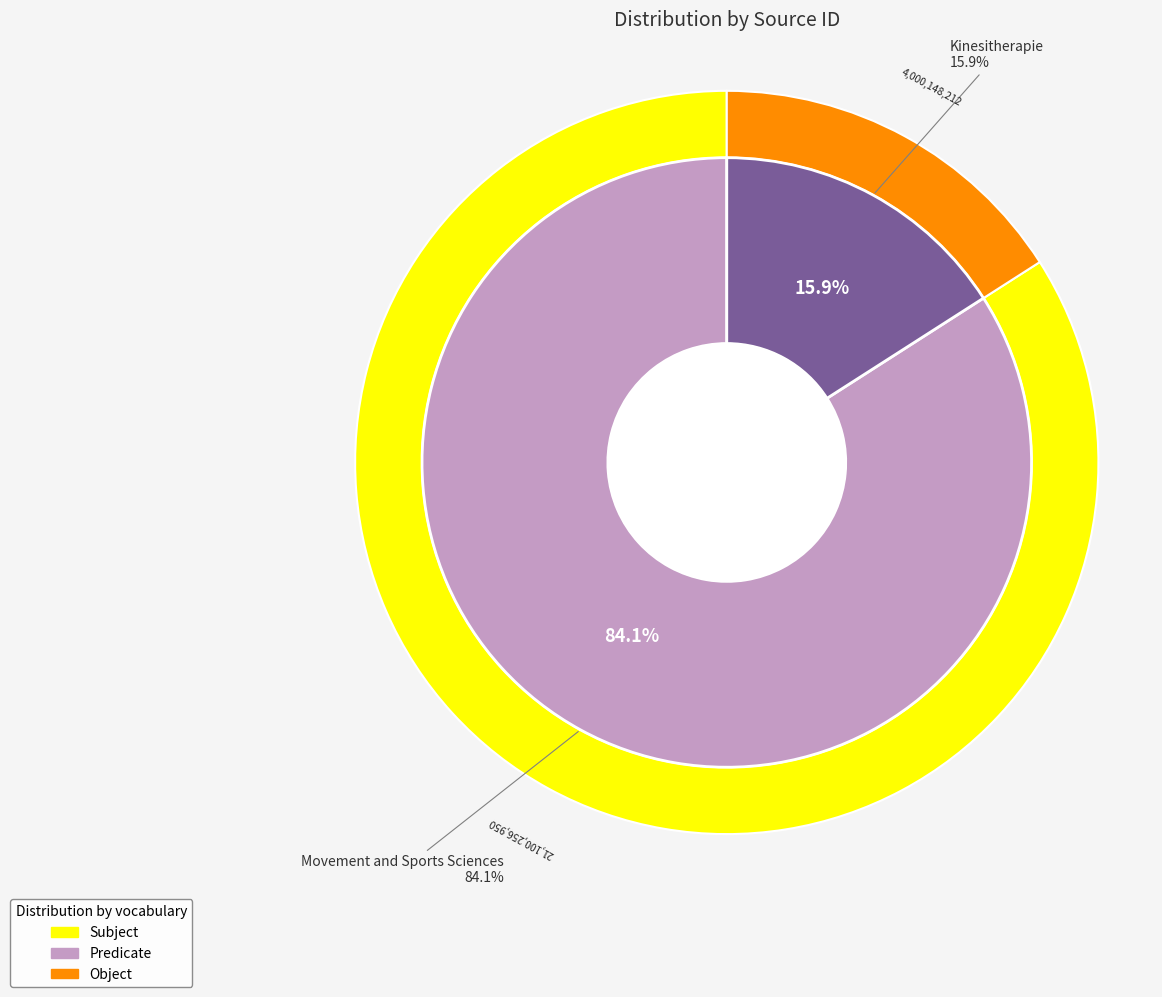

Which category has the smallest portion of the pie?

Kinesitherapie